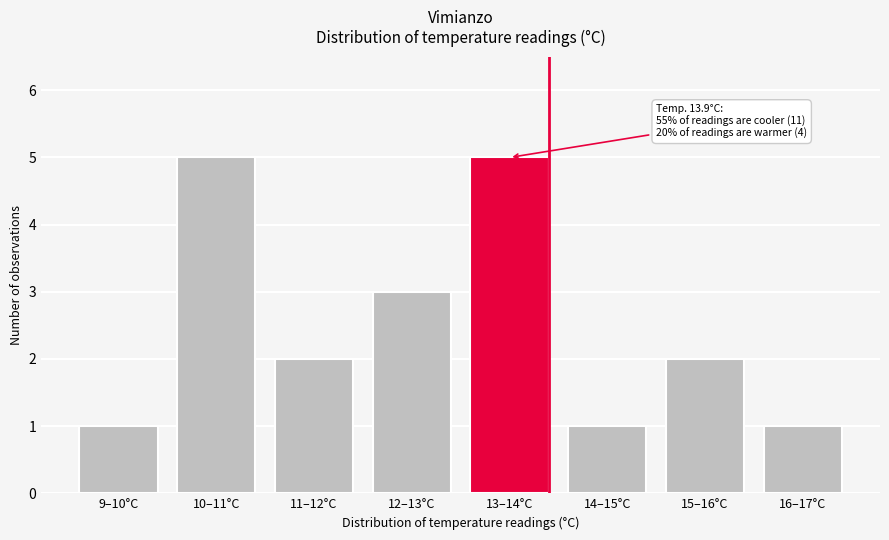

Reading left to right, list all the values displayed in this chart.

9–10°C=1	10–11°C=5	11–12°C=2	12–13°C=3	13–14°C=5	14–15°C=1	15–16°C=2	16–17°C=1